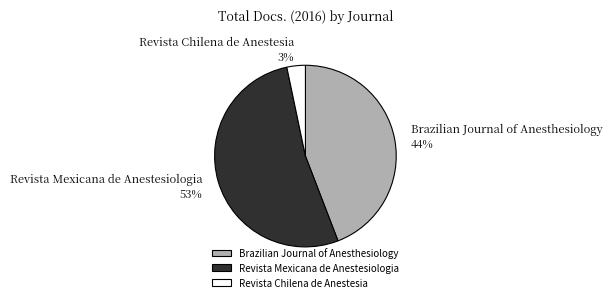

What is the ratio of the value at Revista Chilena de Anestesia to the value at Revista Mexicana de Anestesiologia?

0.1